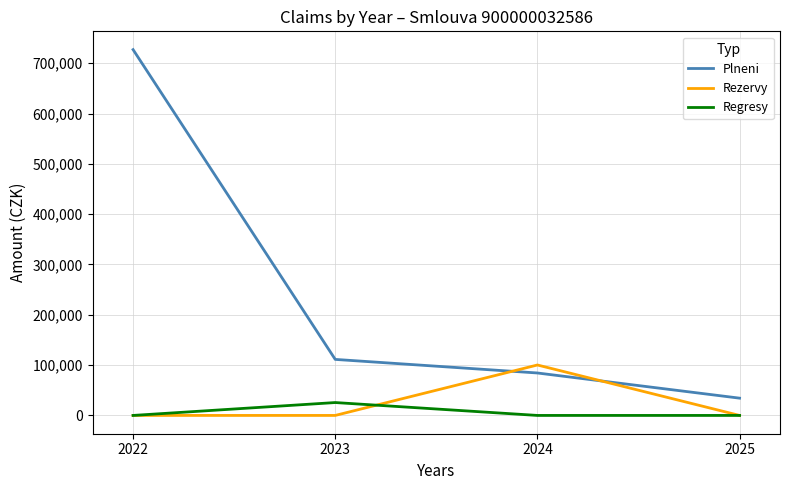

What are all the series names shown in the legend?

Plneni, Rezervy, Regresy